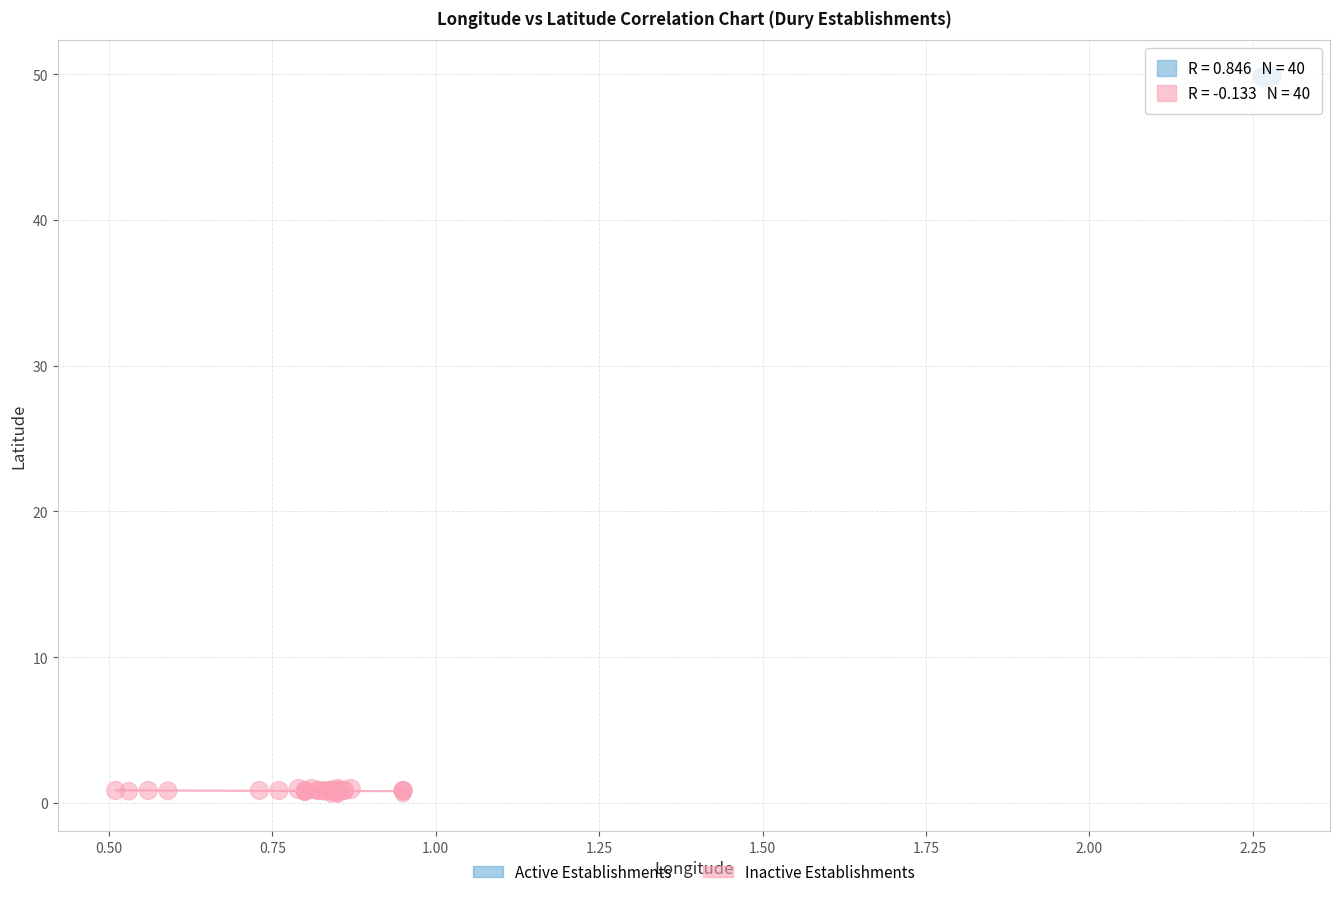

Which series has the widest spread of Y values?

Inactive Establishments